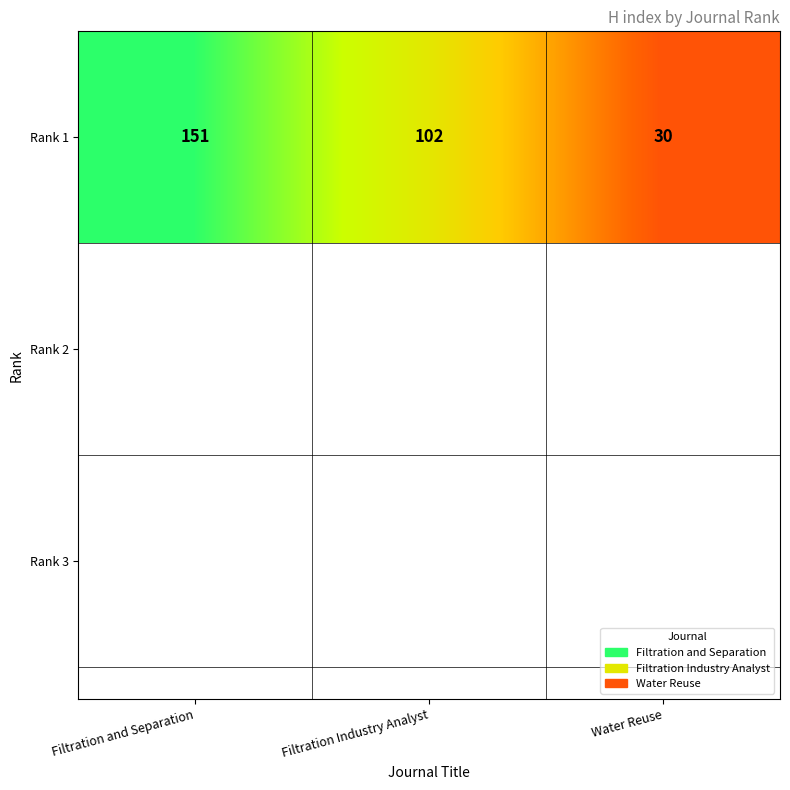

True or false: the data shows 151 at Filtration and Separation.

True